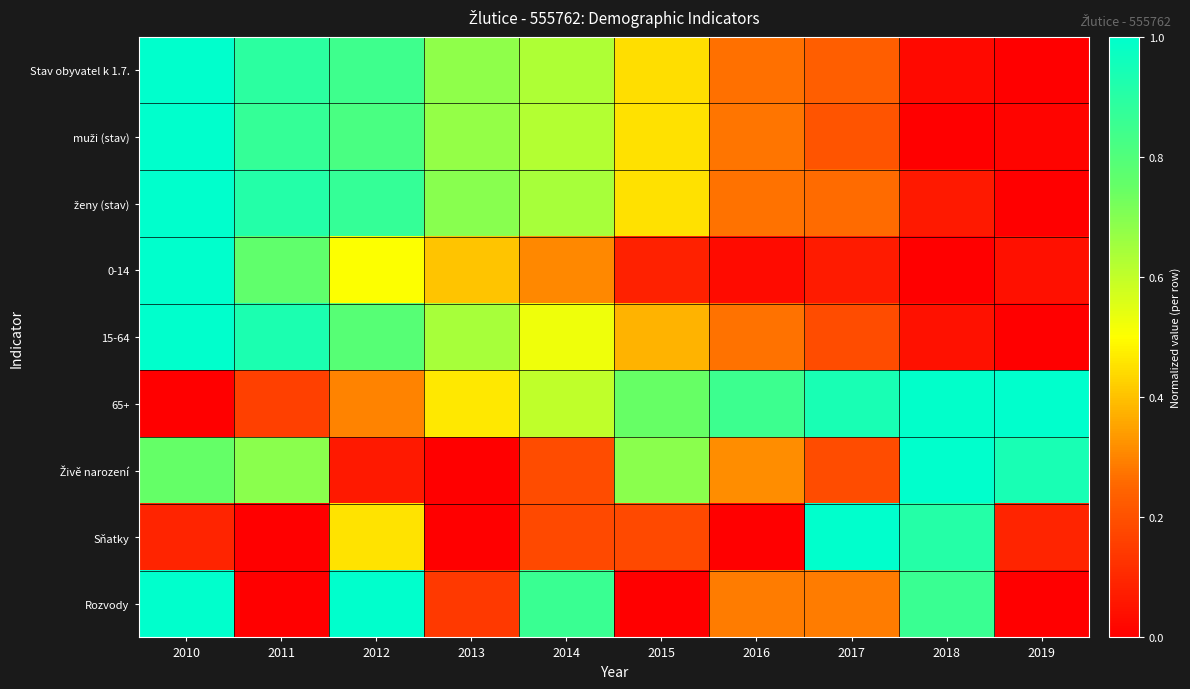

List the series in order of their peak value, highest first.

Stav obyvatel k 1.7., muži (stav), ženy (stav), 0-14, 15-64, 65+, Živě narození, Sňatky, Rozvody